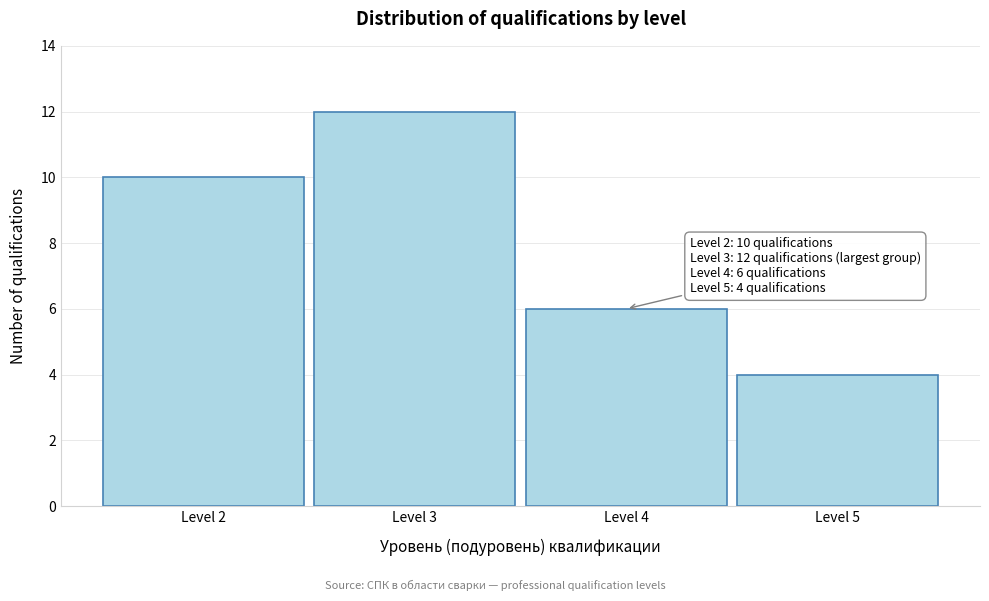

Reading left to right, list all the values displayed in this chart.

Level 2=10	Level 3=12	Level 4=6	Level 5=4